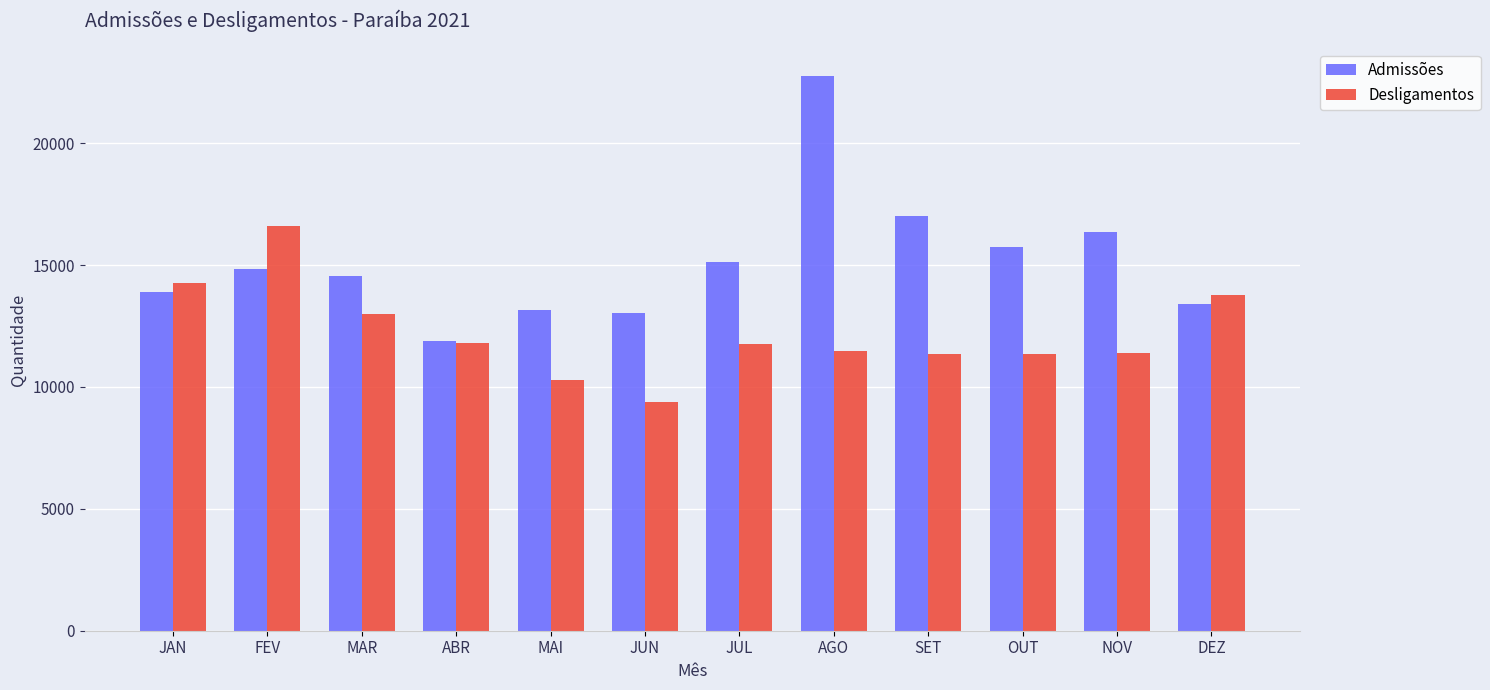

At MAI, list the series in order from largest to smallest.

Admissões, Desligamentos